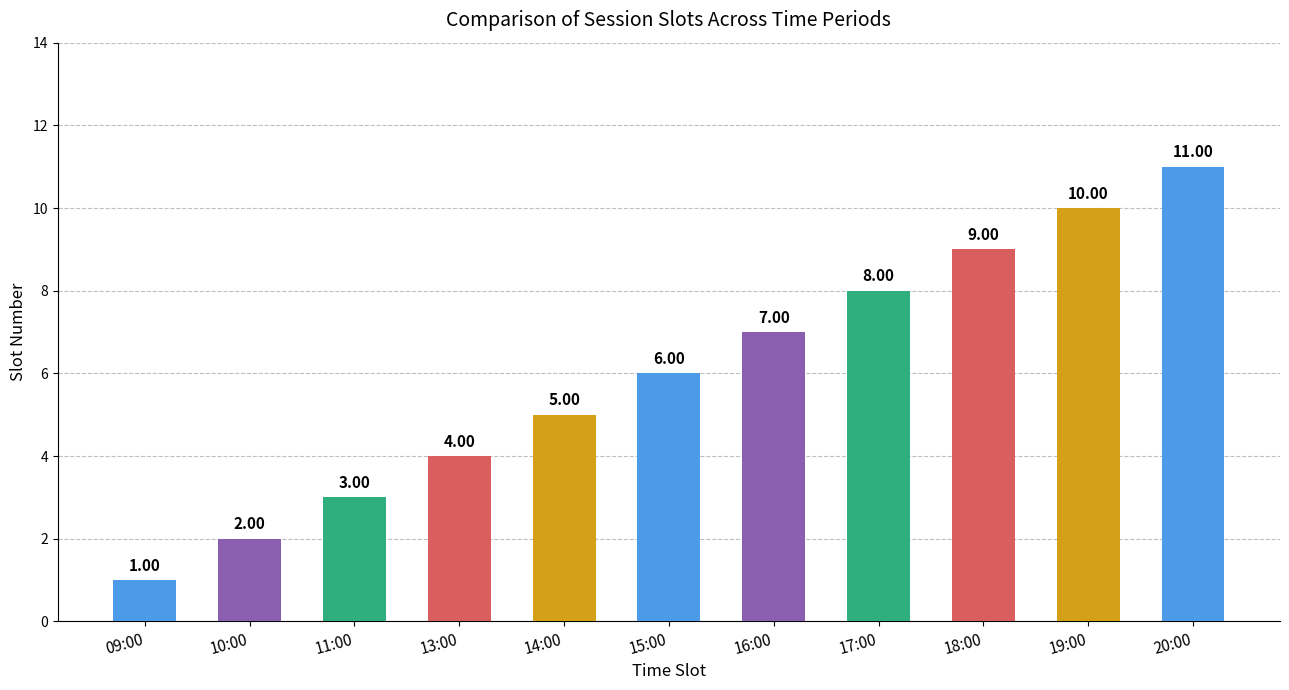

What is the label of the 6th bar from the left?

15:00